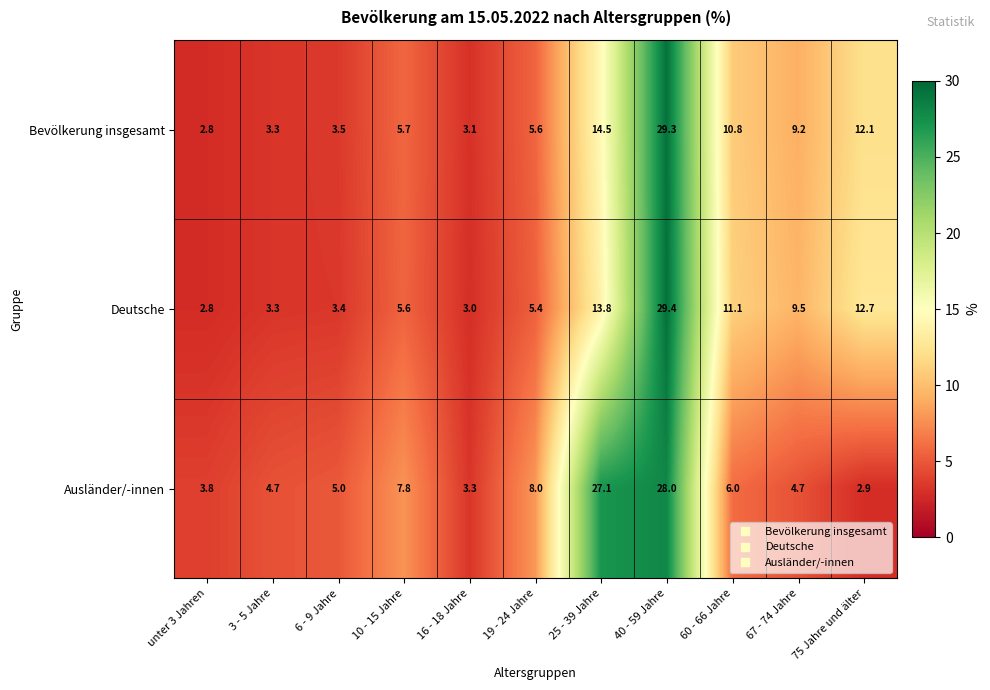

Rank the categories by Bevölkerung insgesamt value from highest to lowest.

40 - 59 Jahre, 25 - 39 Jahre, 75 Jahre und älter, 60 - 66 Jahre, 67 - 74 Jahre, 10 - 15 Jahre, 19 - 24 Jahre, 6 - 9 Jahre, 3 - 5 Jahre, 16 - 18 Jahre, unter 3 Jahren